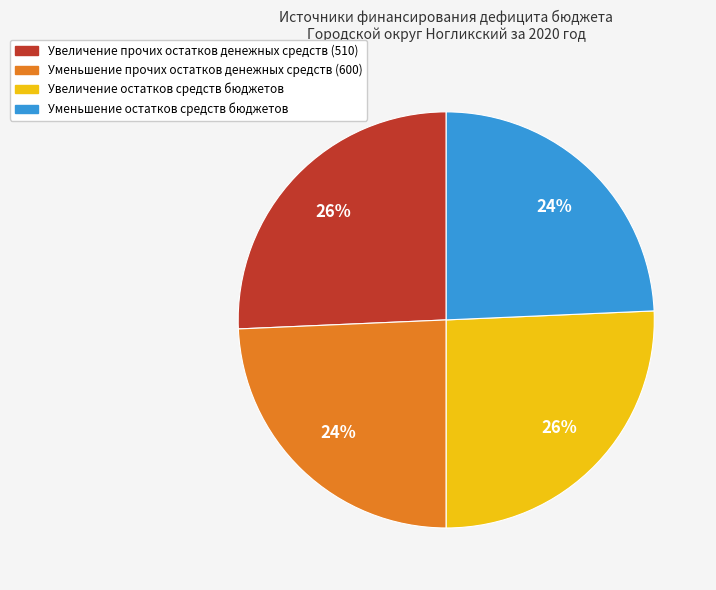

To the nearest percent, what percentage of the pie is Увеличение остатков средств бюджетов?

26%